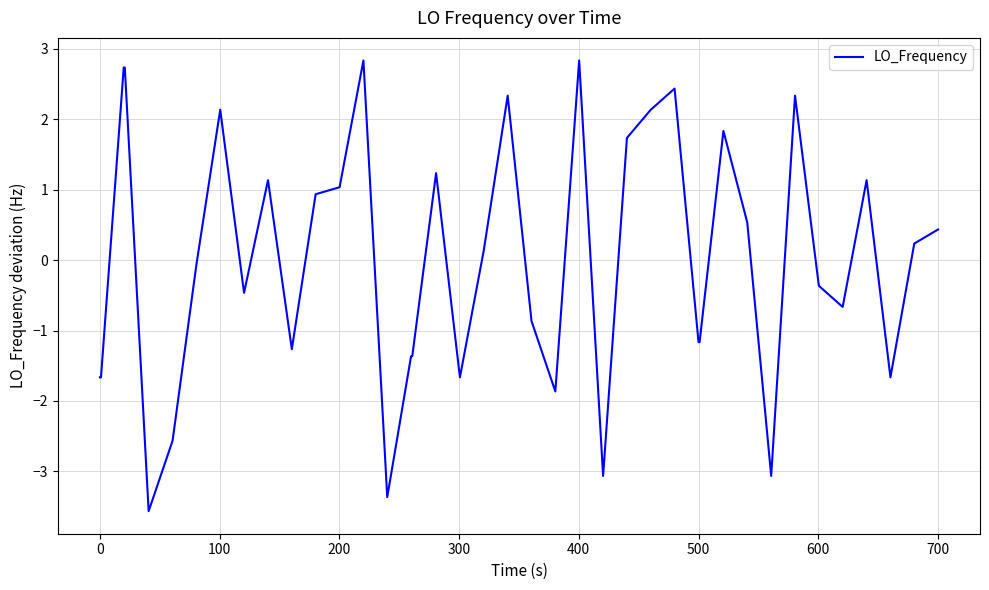

What is the smallest value displayed?

-3.6